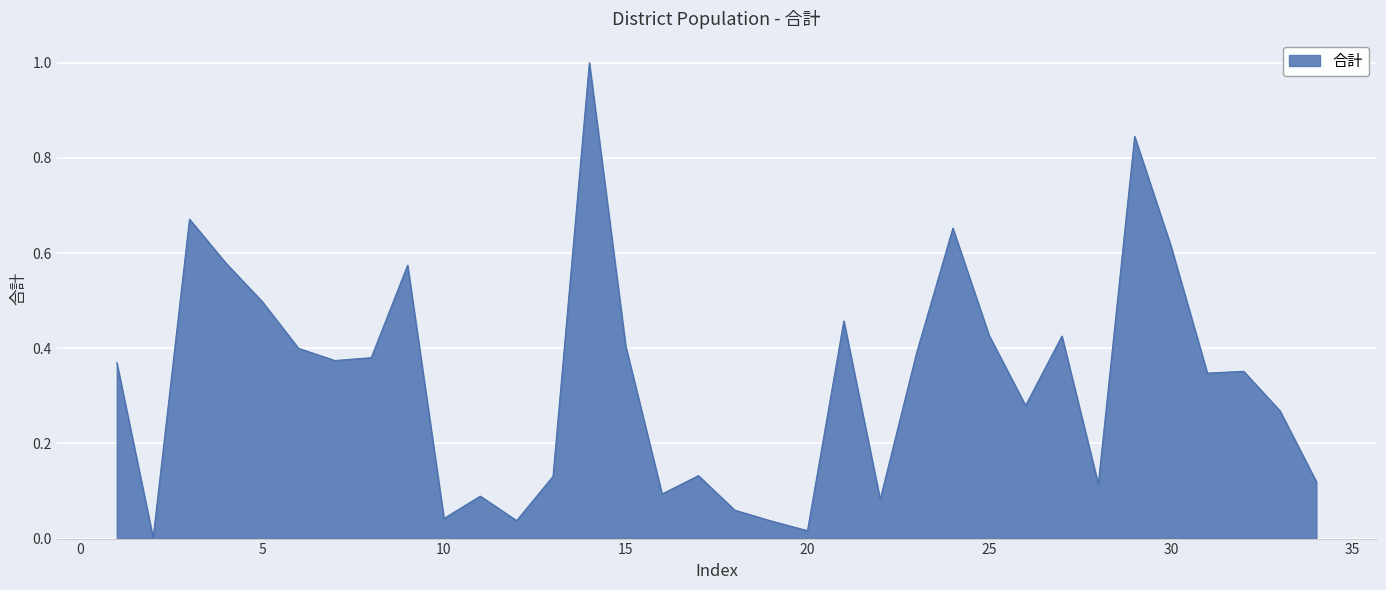

How many distinct data groups are displayed?

1